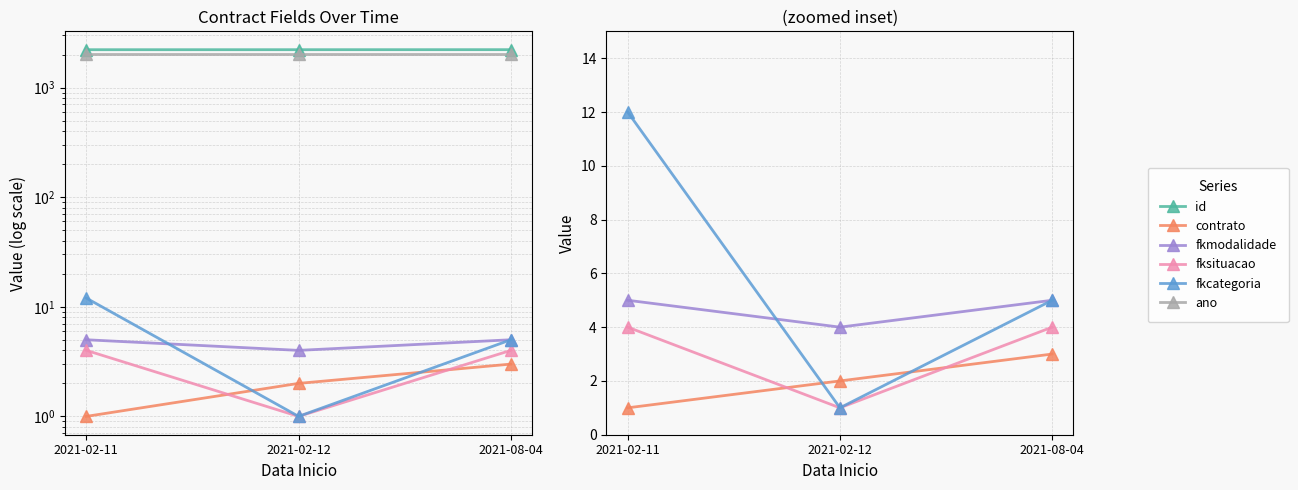

At which label is contrato closest to 2?

2021-02-12